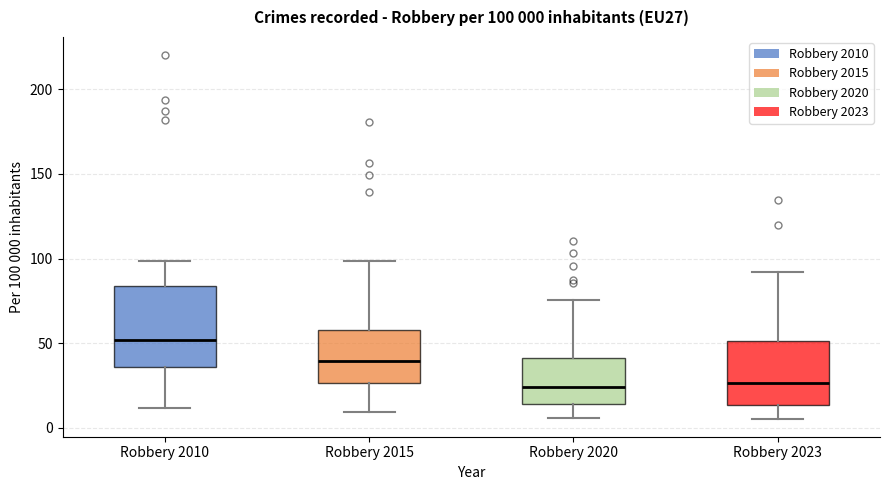

Comparing the boxes themselves (not the whiskers), which one is the tallest?

Robbery 2010